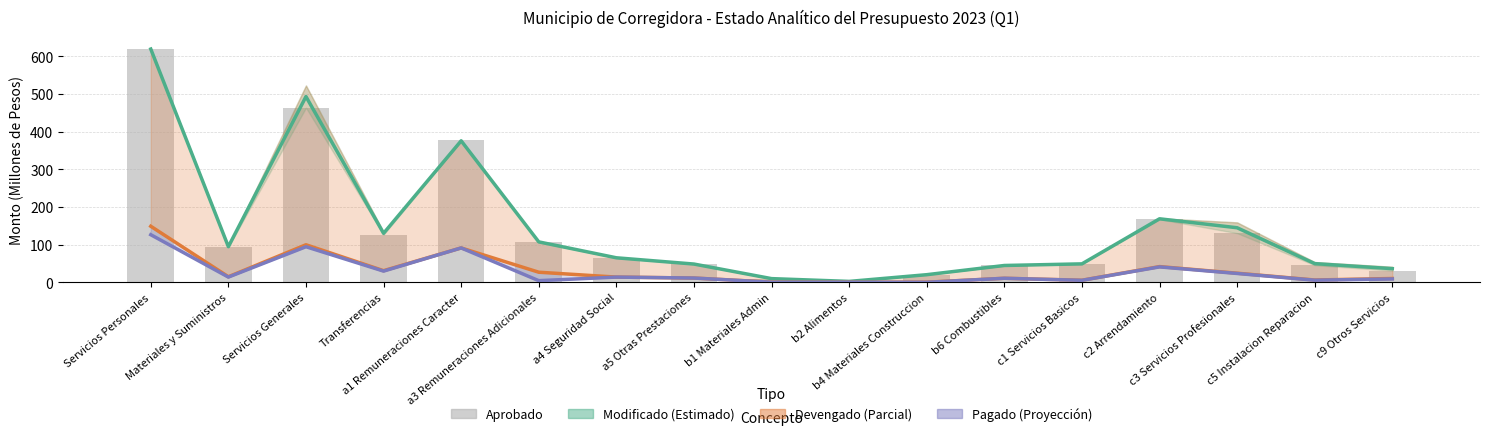

Which category has the lowest value across all series?

b4 Materiales Construccion